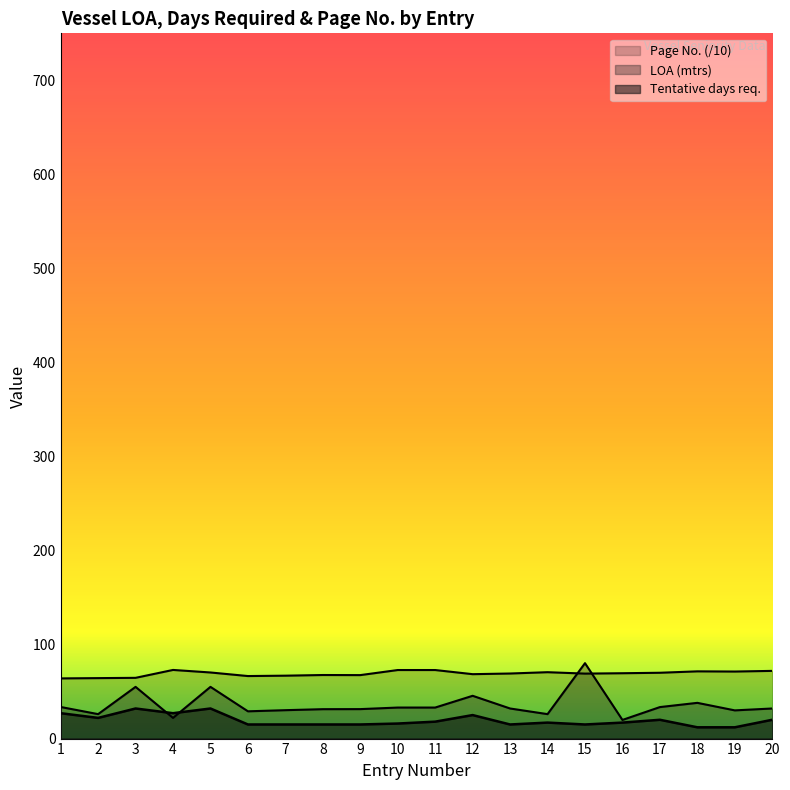

Reading left to right, transcribe all the data shown in this chart.

LOA (mtrs): 33.6	26.0	55.0	22.0	55.0	29.0	30.2	31.3	31.3	33.0	33.0	45.5	32.0	26.0	80.2	19.8	33.5	38.0	30.0	32.0
Tentative days req.: 27.0	22.0	32.0	27.0	32.0	15.0	15.0	15.0	15.0	16.0	18.0	25.0	15.0	17.0	15.0	17.0	20.0	12.0	12.0	20.0
Page No.: 64.0	64.3	64.6	73.0	70.3	66.5	66.9	67.6	67.5	72.9	72.9	68.5	69.2	70.6	69.1	69.5	70.0	71.5	71.3	72.0